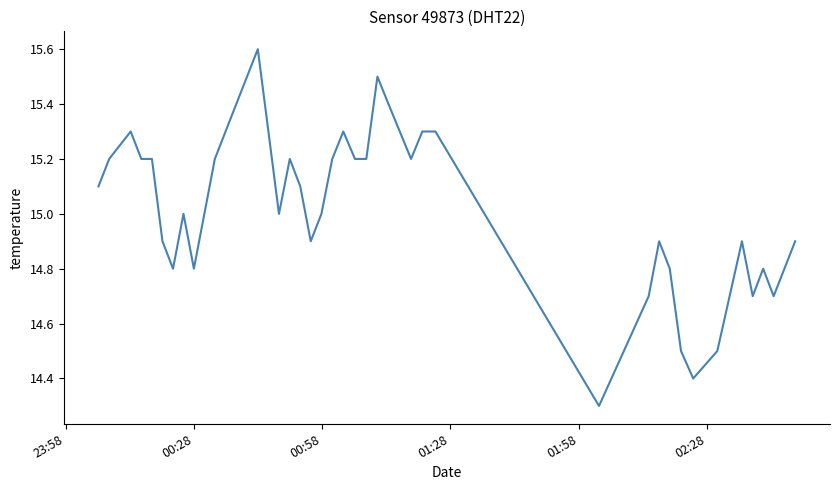

Count the number of categories in the chart.

40